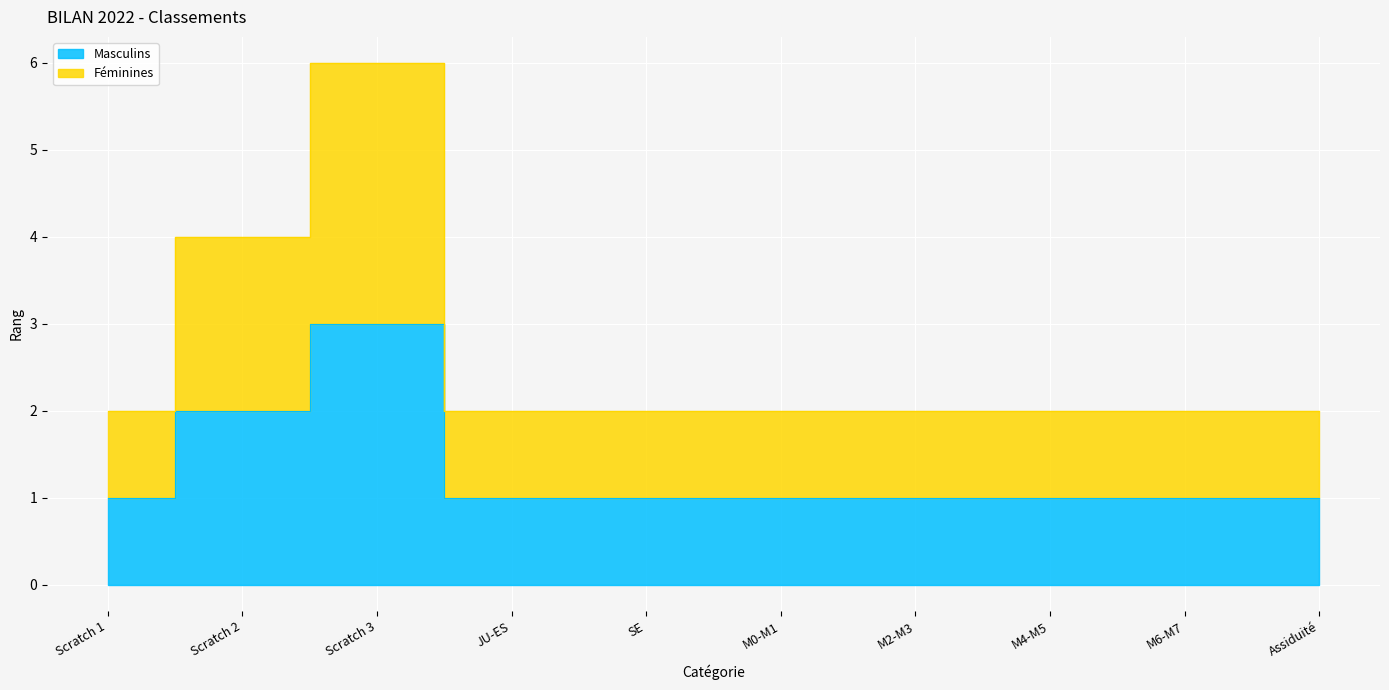

Rank the series by their average value, from lowest to highest.

Masculins, Féminines